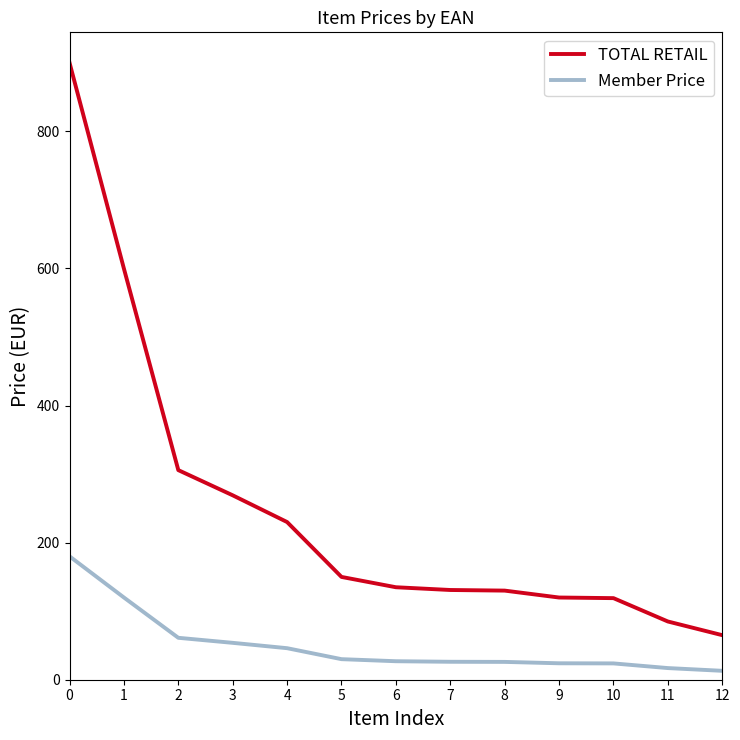

Which series has the widest spread of values?

TOTAL RETAIL